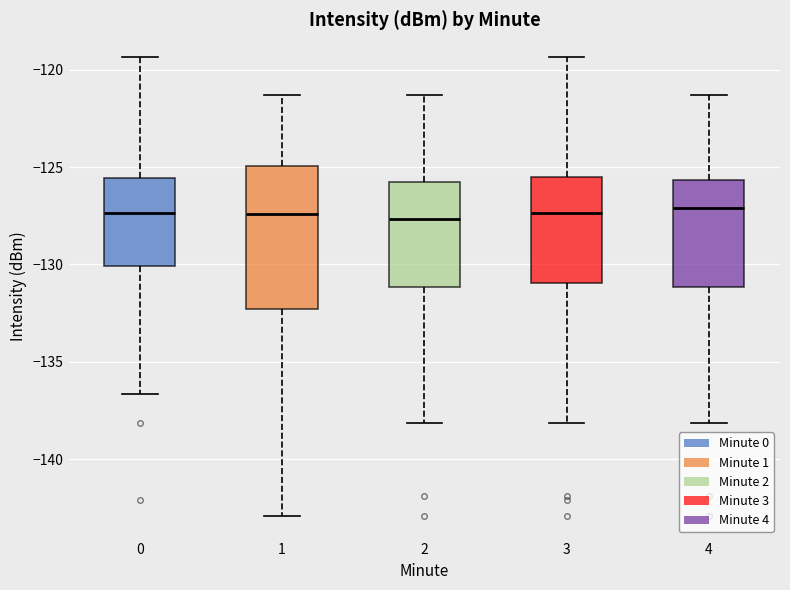

Which box is the tallest, from its lower edge to its upper edge?

1